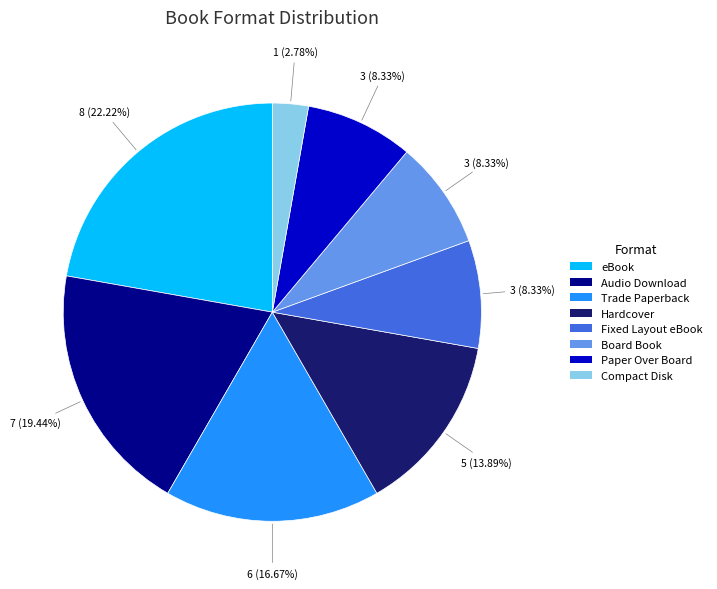

Is Board Book the majority of the pie?

No